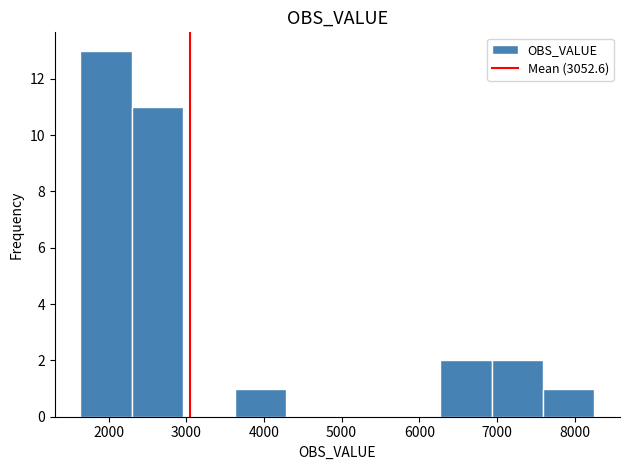

What is the height of the bar covering 7600 to 8300 on the x-axis? Neither the bar edges nor the heights are printed on the chart, so give them approximately, as read against the axes.

1